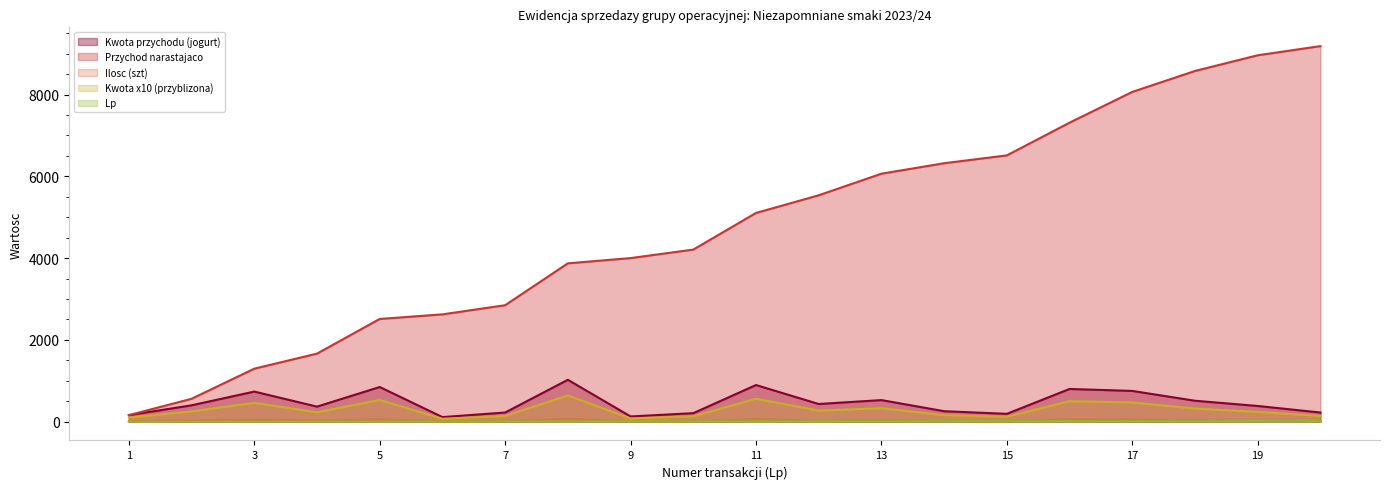

Which label corresponds to the largest value in the chart?

20